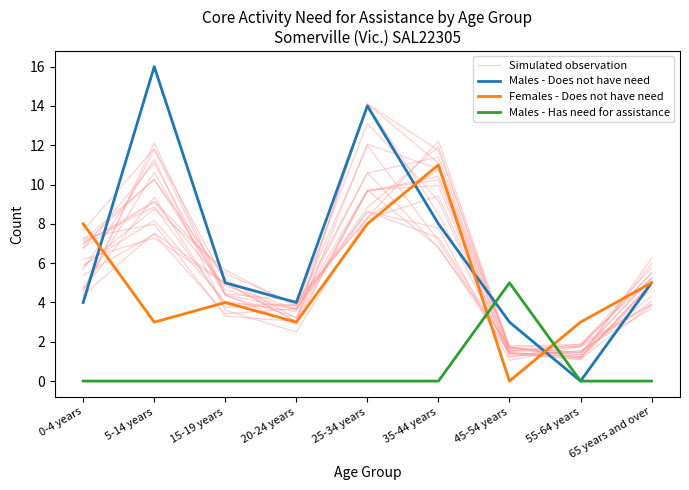

At how many categories does at least one series exceed 7?

4